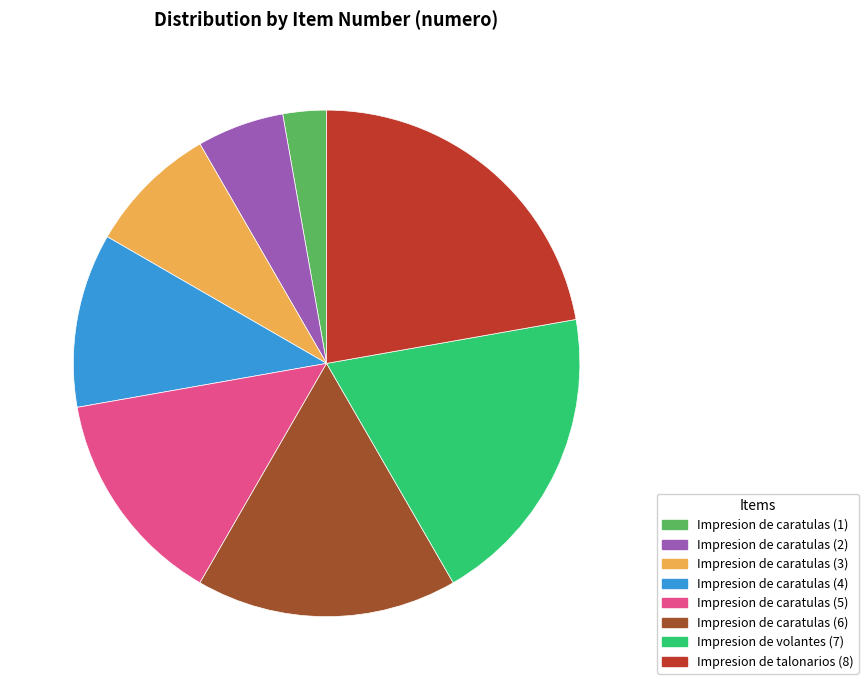

Which slice is the smallest?

Impresion de caratulas (1)